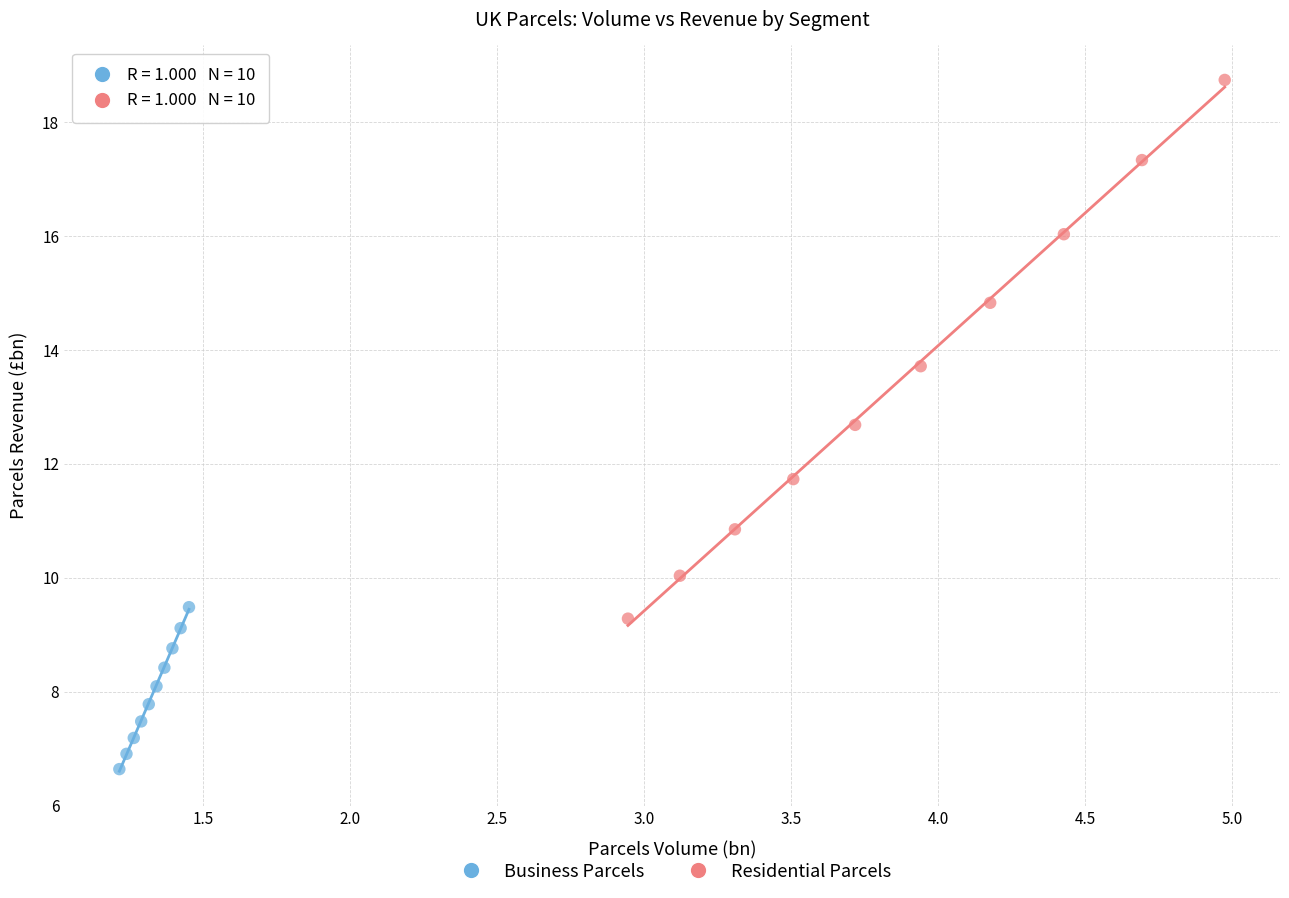

Which series contains the highest Y value?

Residential Parcels